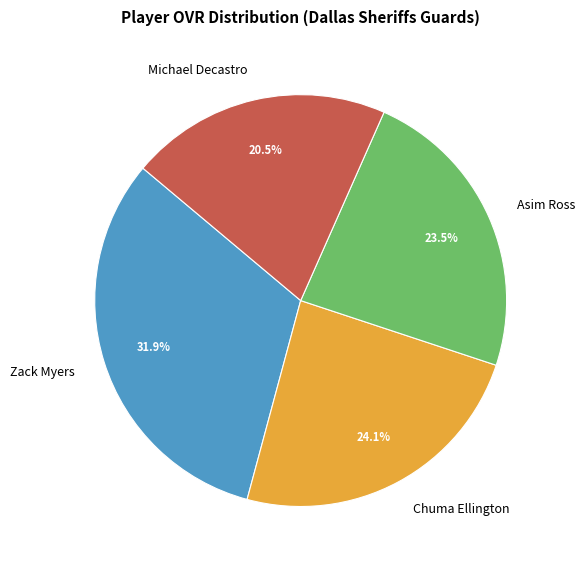

What is the total percentage of Michael Decastro and Chuma Ellington?

44.6%